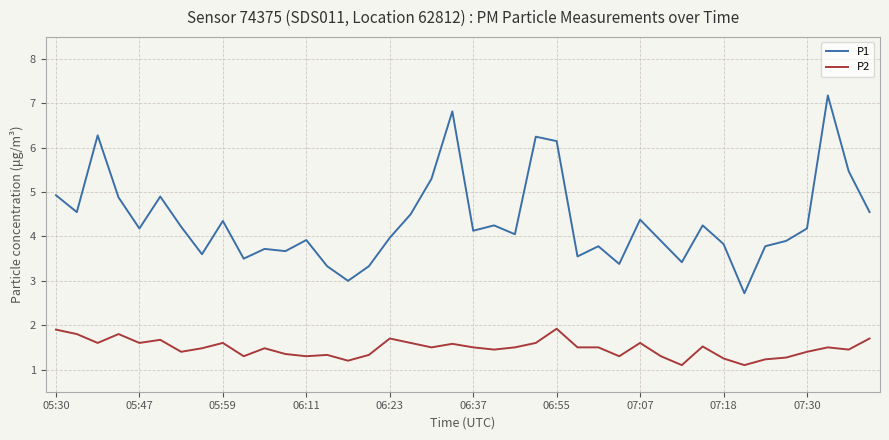

True or false: P1 and P2 intersect in this chart.

False